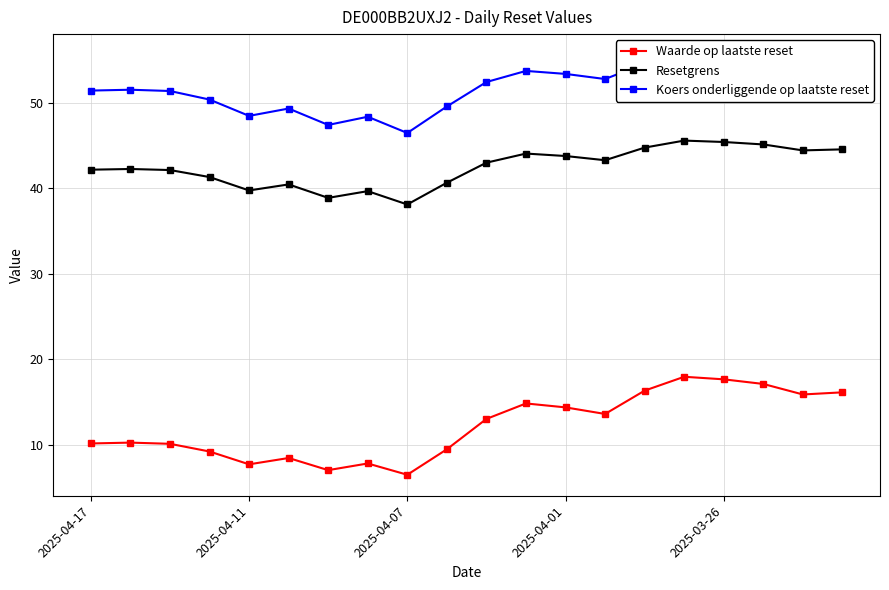

Read the Waarde op laatste reset value at 5.

8.4